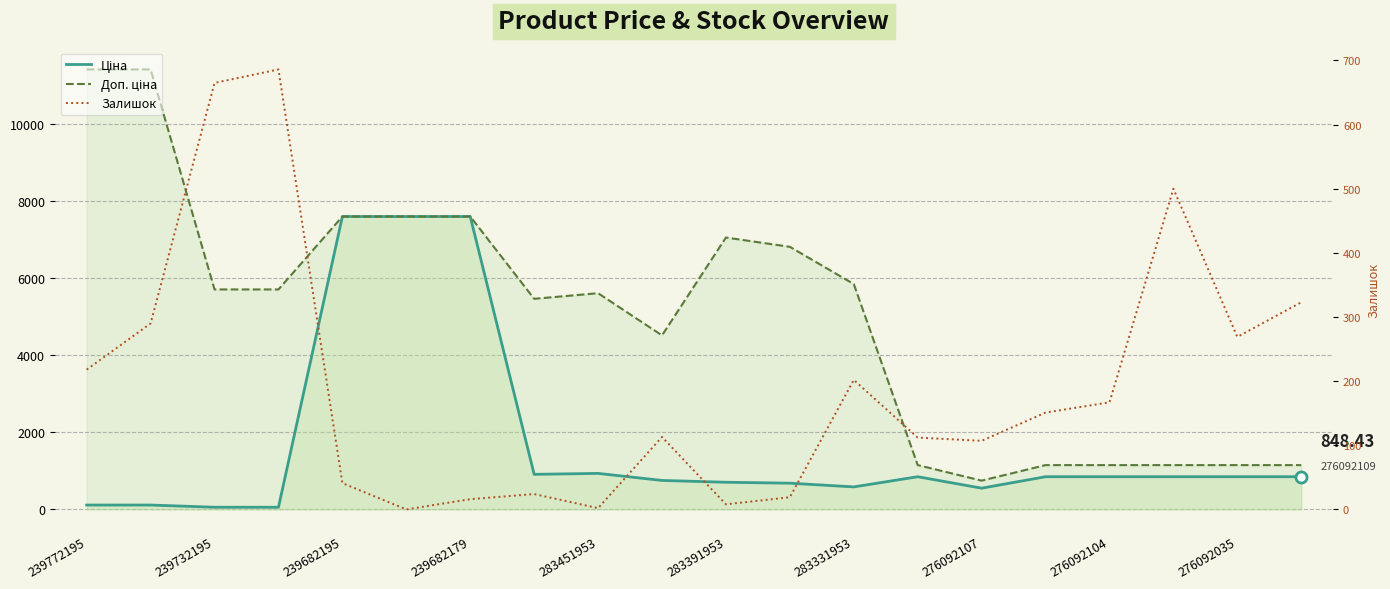

The value of Залишок at 239772195 is 52.8. True or false?

False